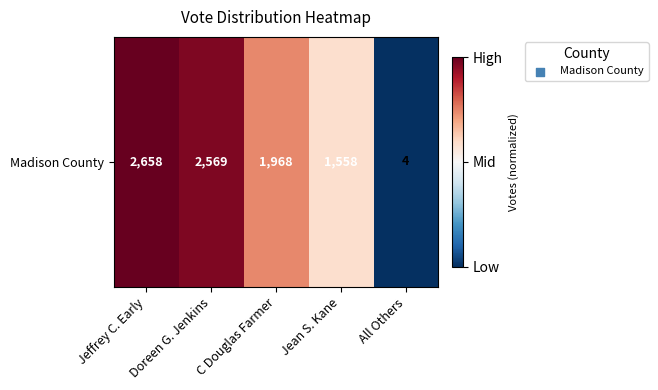

True or false: the data shows 0.7 at C Douglas Farmer.

True